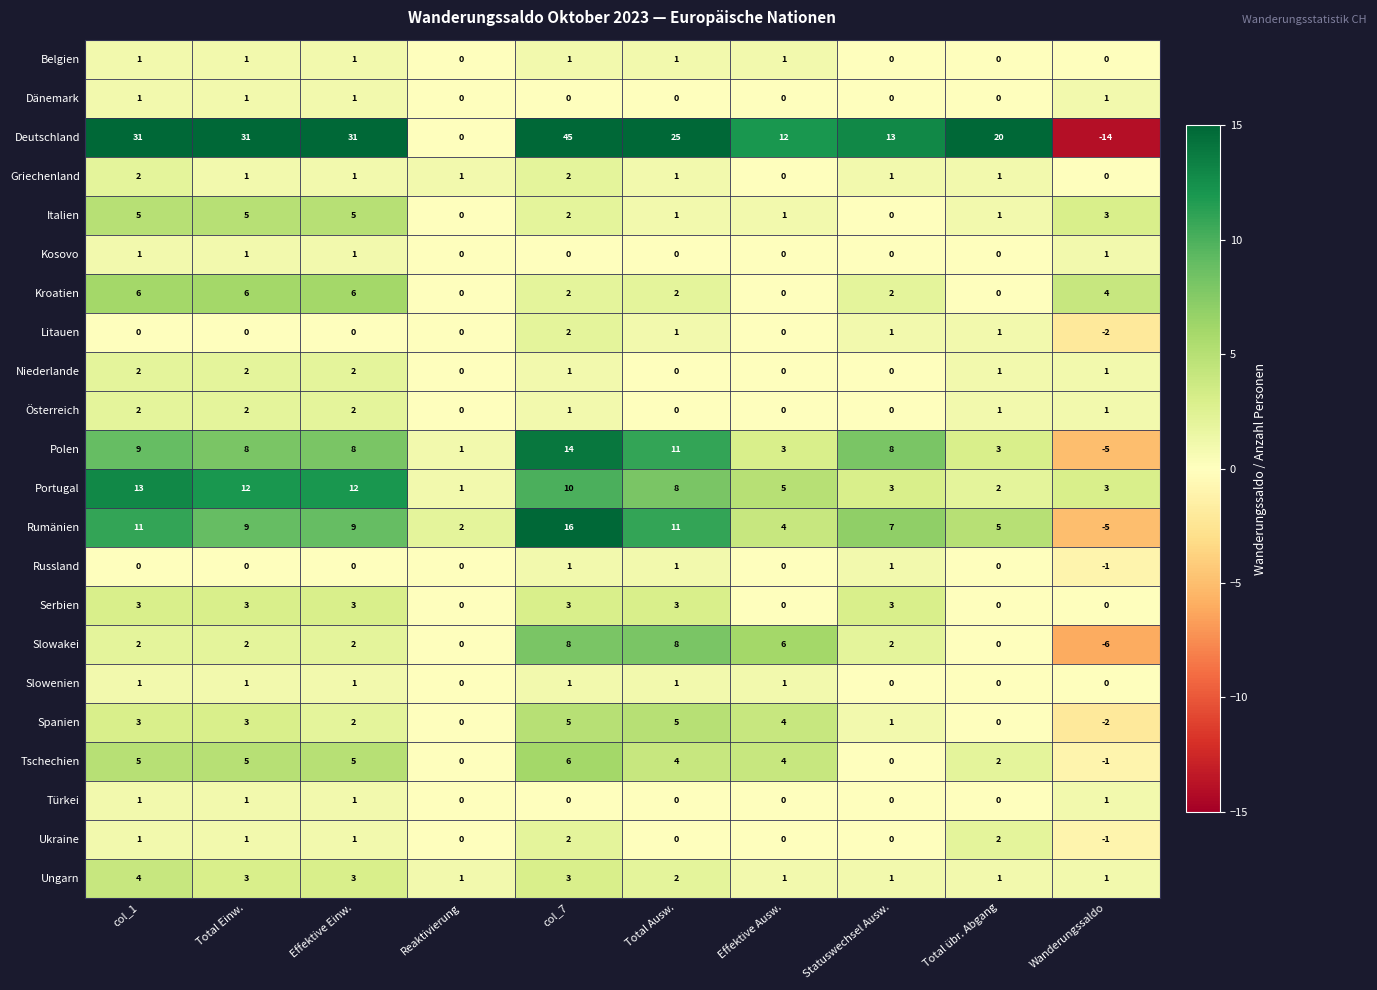

What is the greatest value displayed?

45